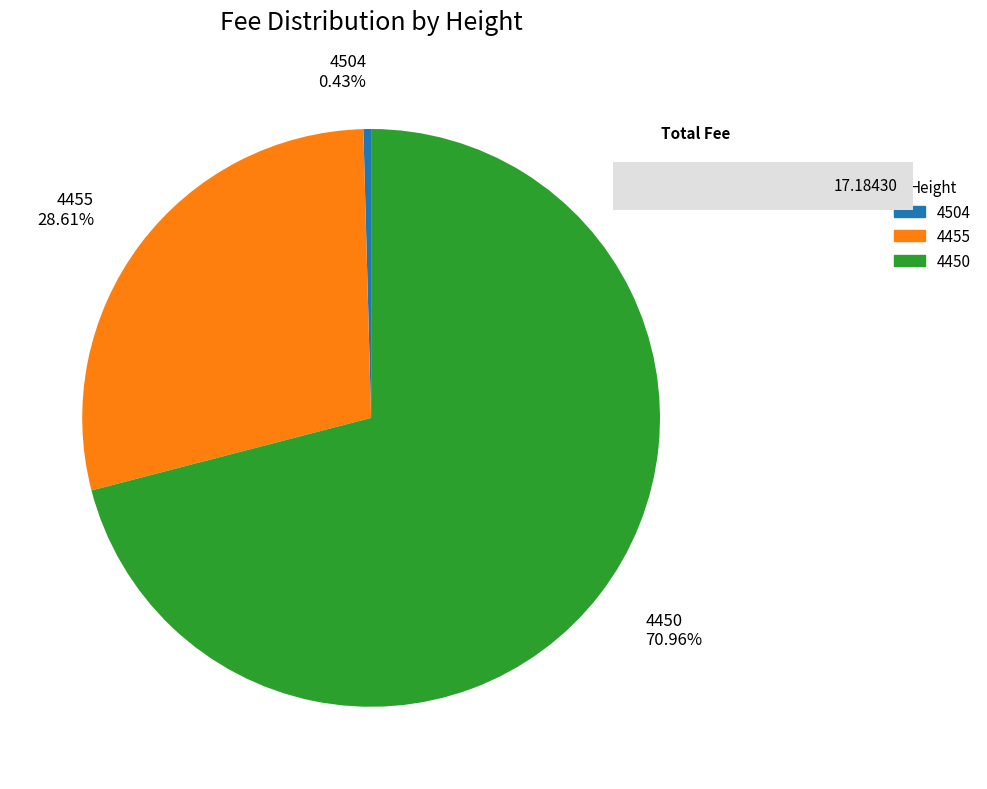

To the nearest percent, what is the combined percentage of 4455 and 4504?

29%